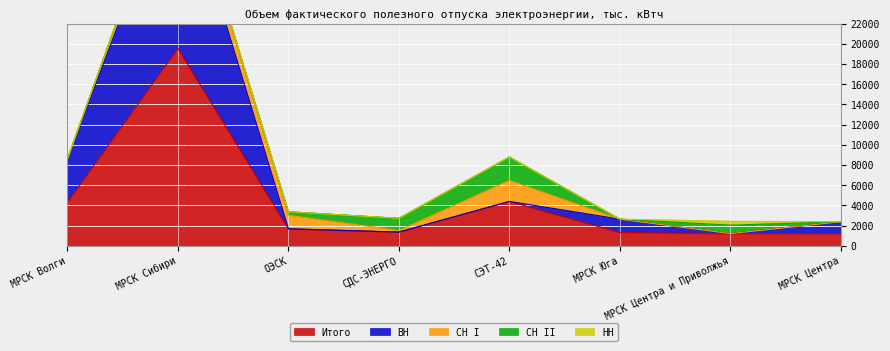

What is the label of the 2nd point from the left?

МРСК Сибири